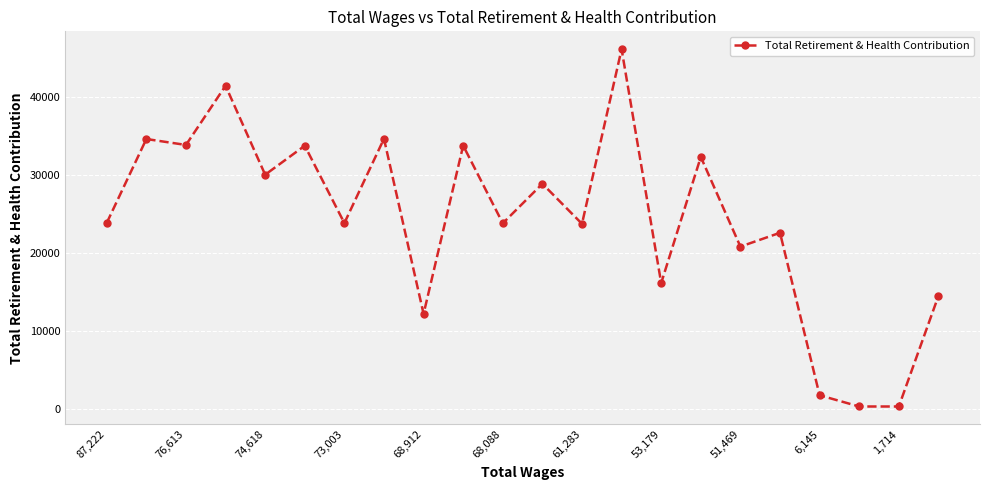

What is the sum of all values?

533902